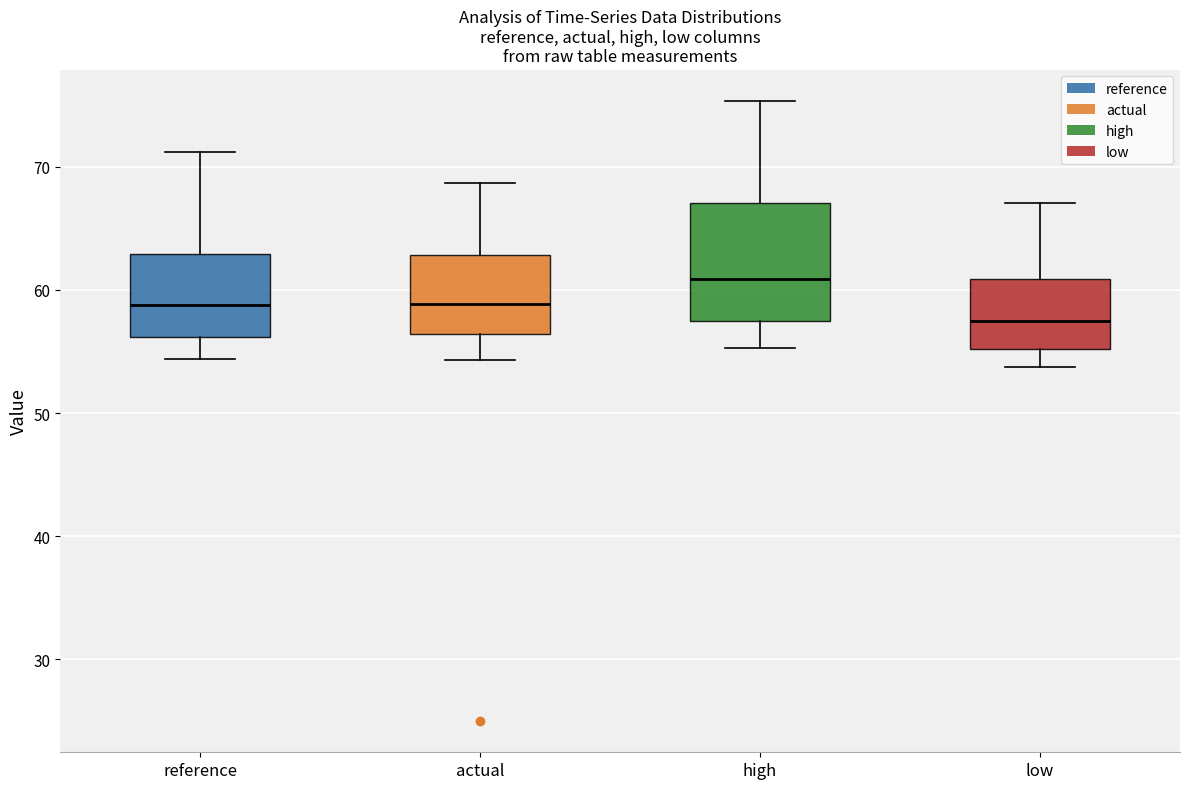

Which box's median line is the highest?

high